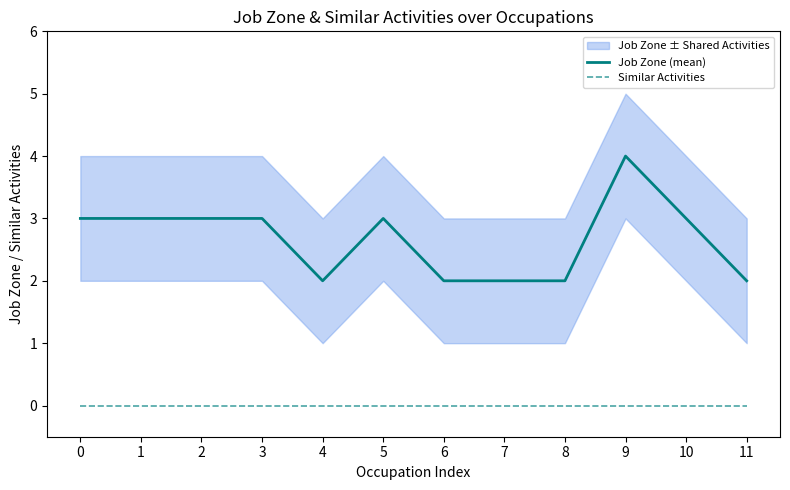

Is the value of Job Zone (mean) at 0 greater than the value of Similar Activities at 5?

Yes